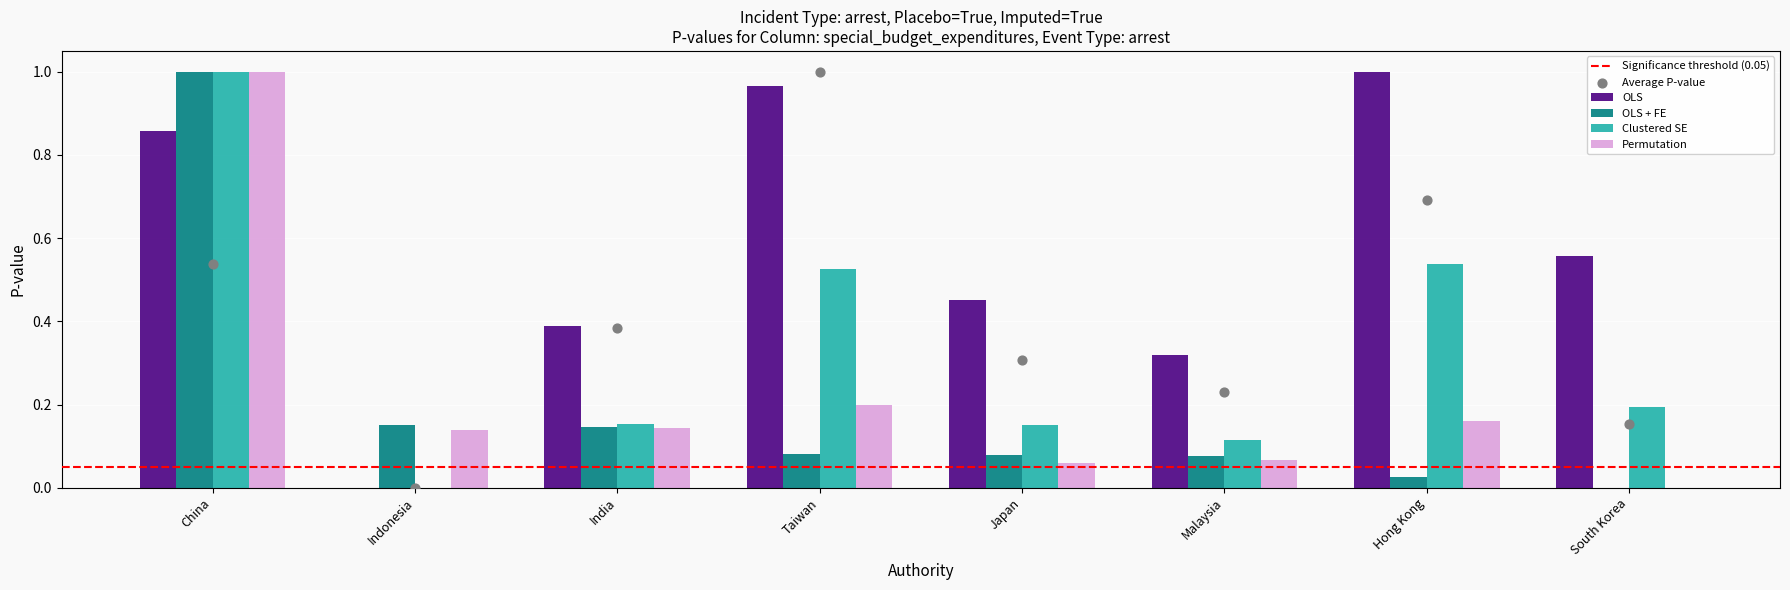

Is the value of Clustered SE at Malaysia greater than the value of OLS + FE at Indonesia?

No